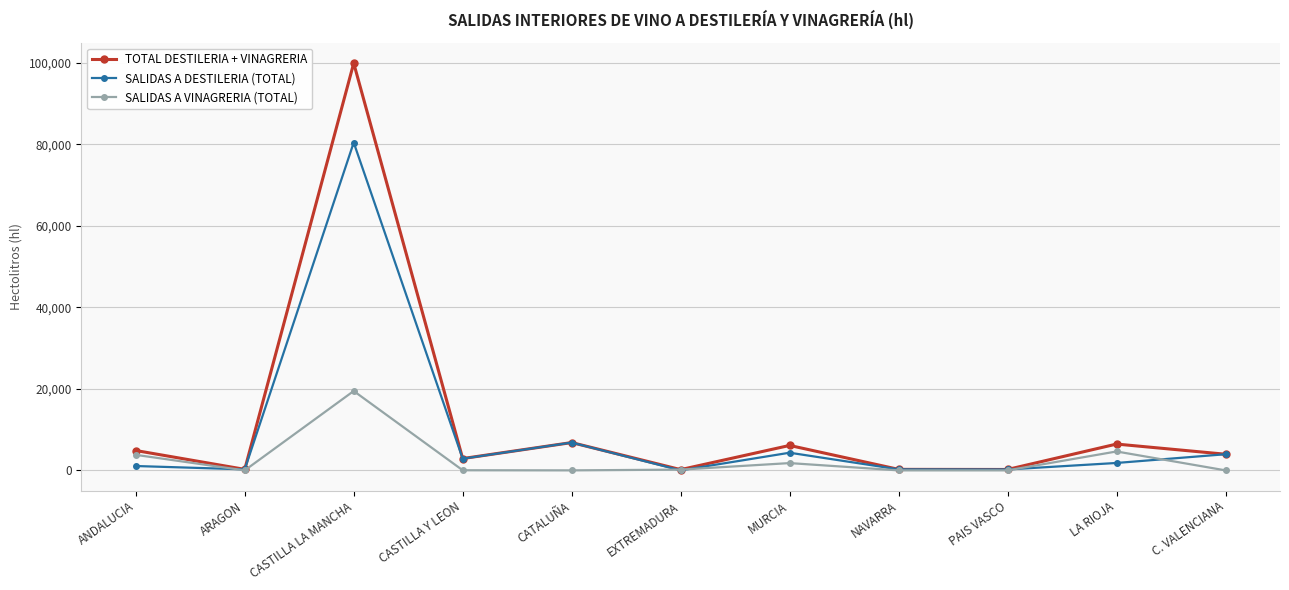

At which category is the sum across all series the highest?

CASTILLA LA MANCHA